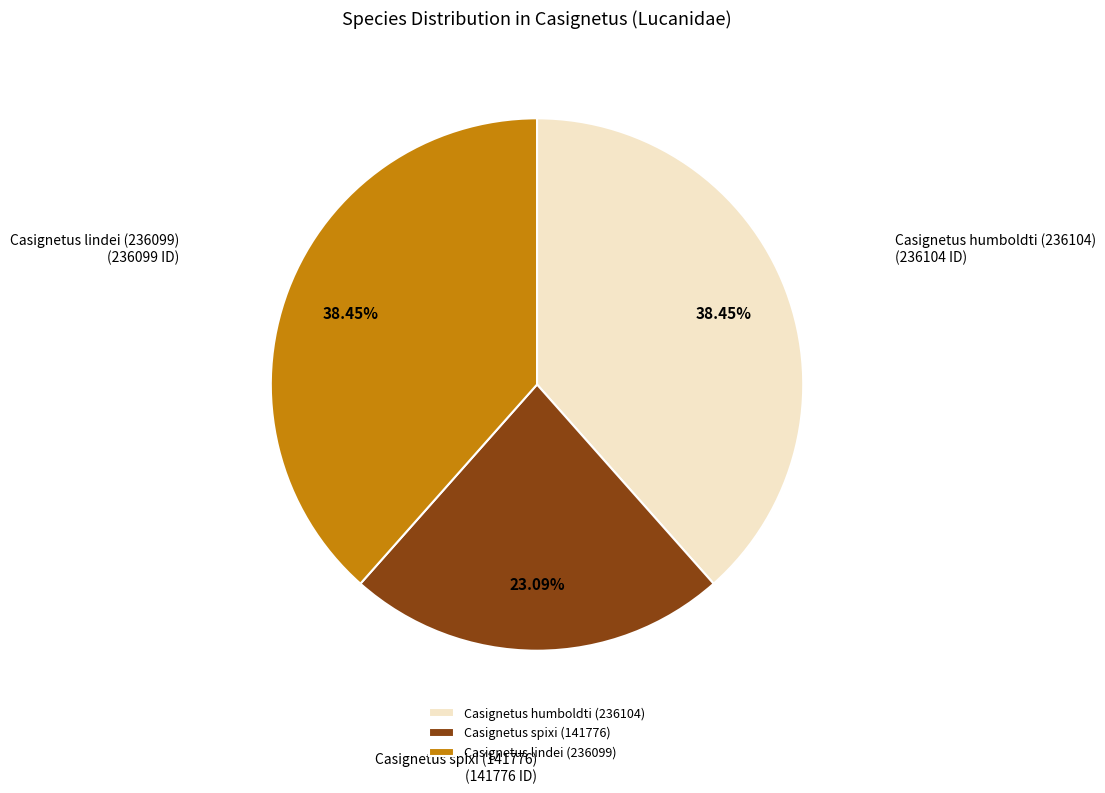

To the nearest percent, what percentage of the pie is Casignetus lindei (236099)?

38%